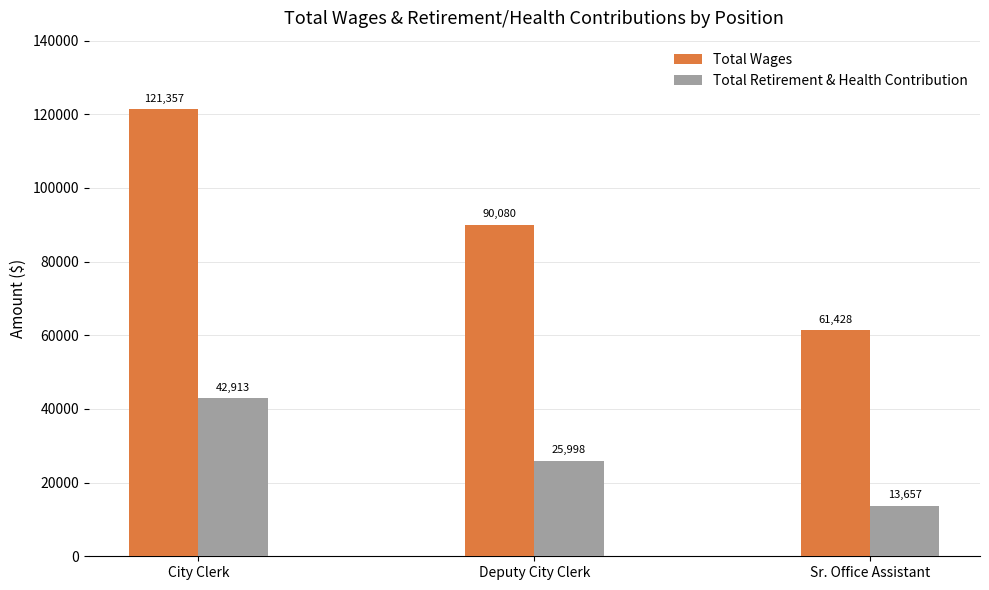

Count the Total Retirement & Health Contribution values in the range 13657 to 42913.

3